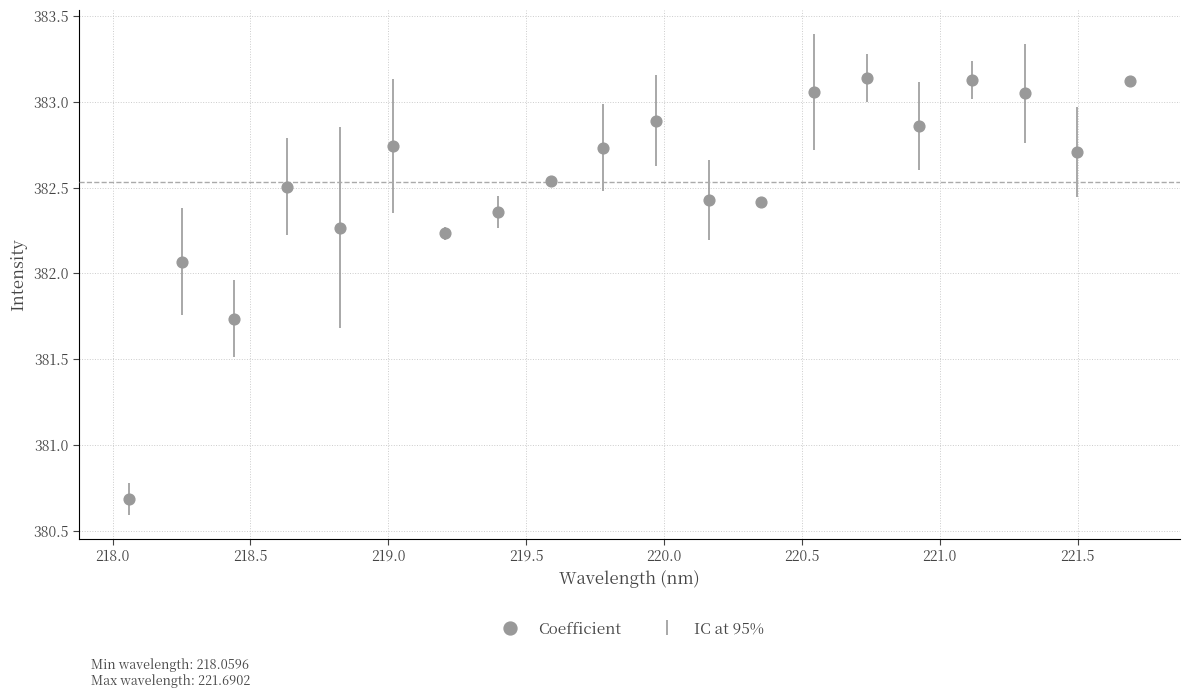

What is the range of X values (max minus min)?

3.6